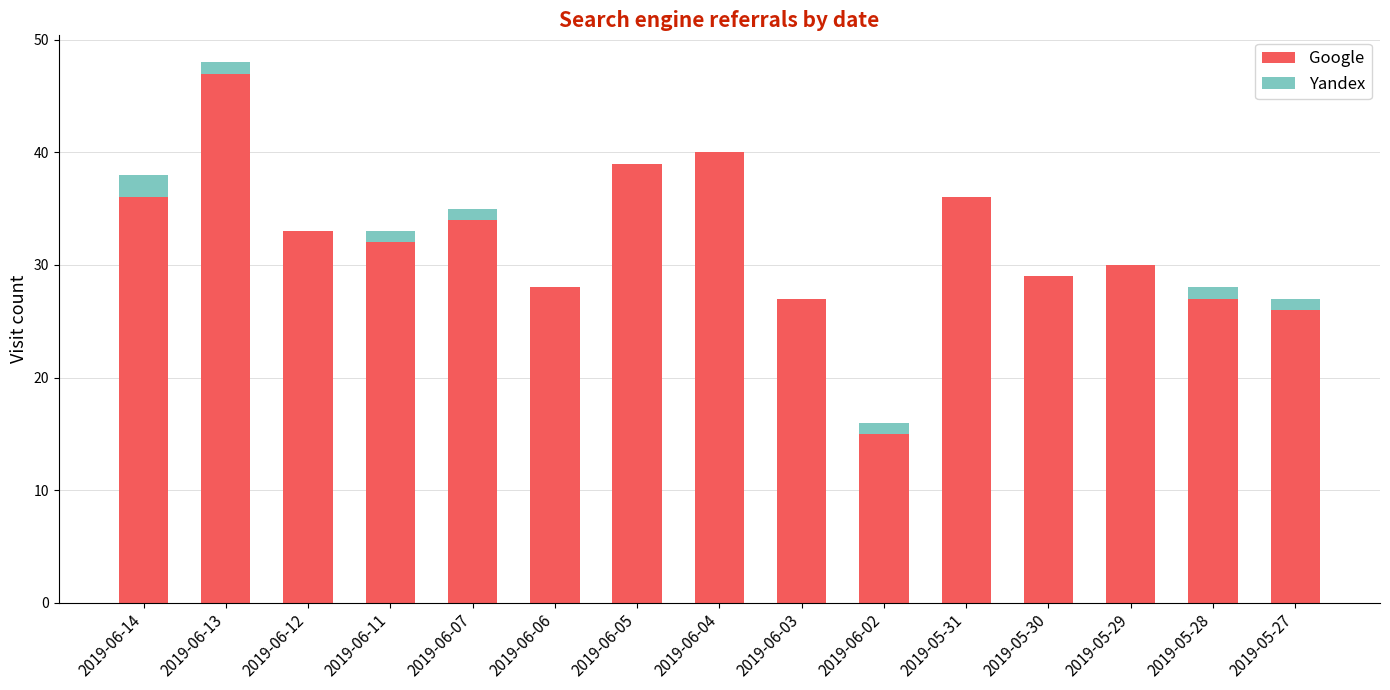

What is the total value across all series at 2019-06-06?

28